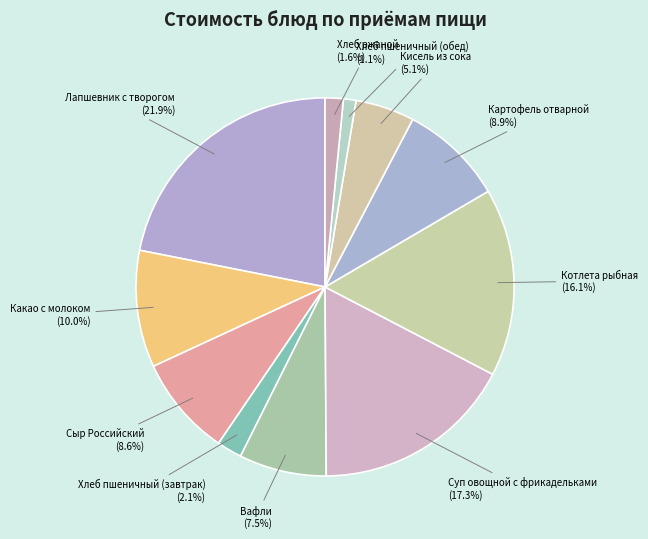

Which slice is the largest?

Лапшевник с творогом